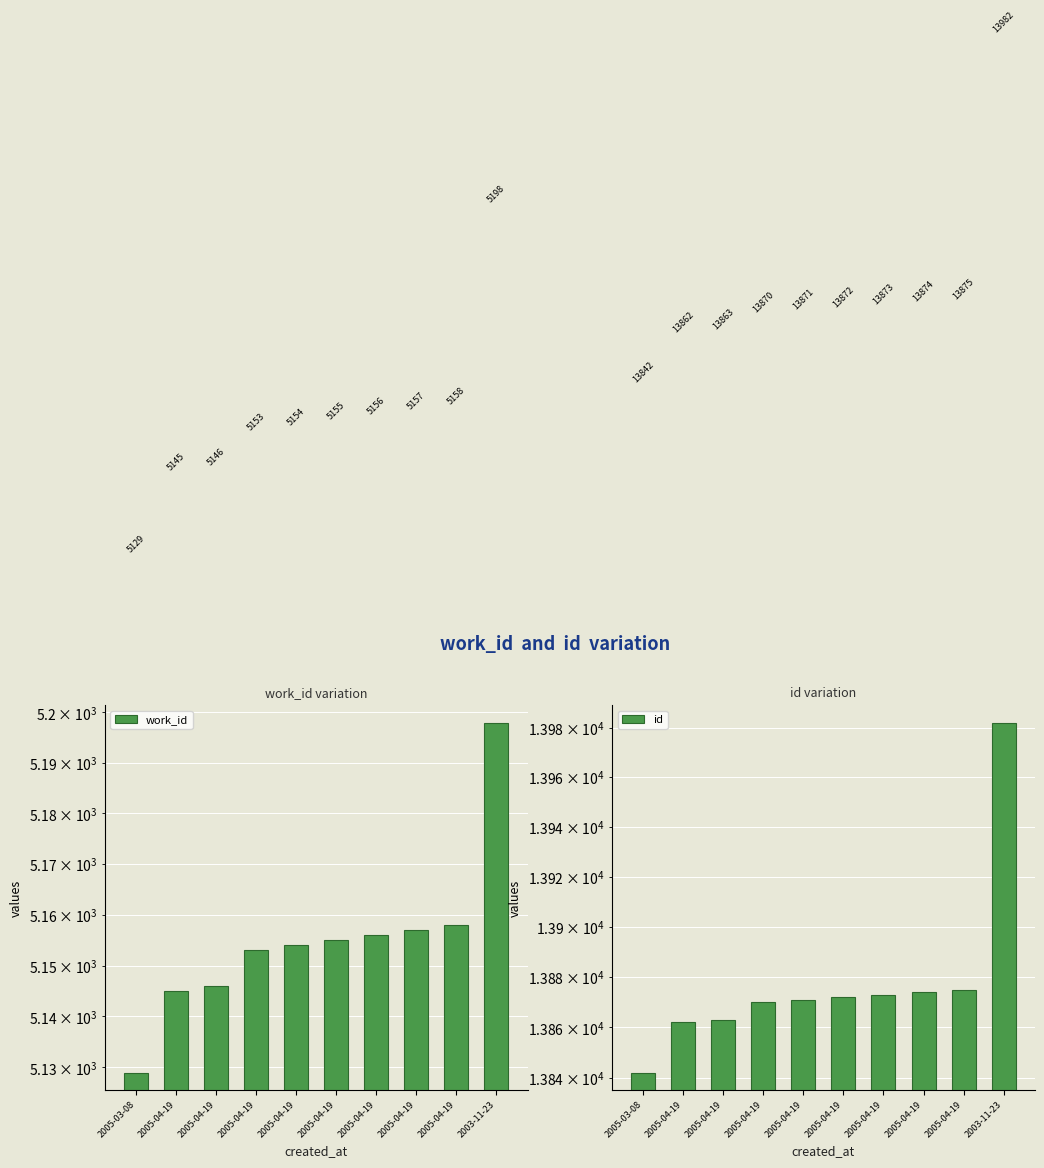

Which series has the largest range (max minus min)?

id